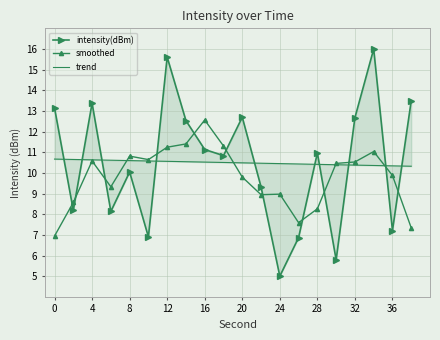

True or false: smoothed has more than 2 interior local peaks.

True